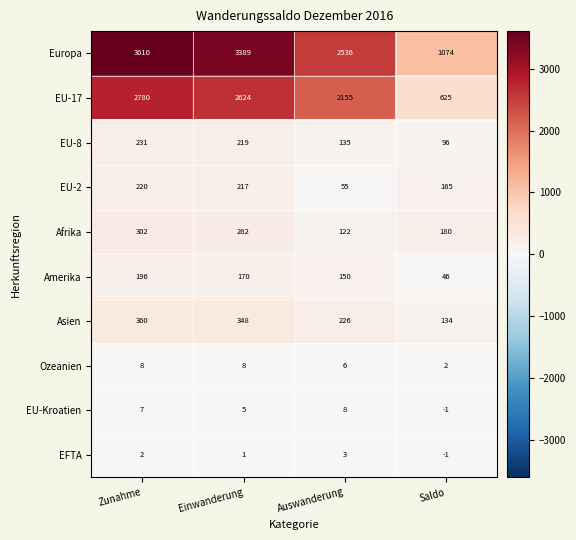

What is the difference between the maximum and second lowest values in the Amerika series?

46